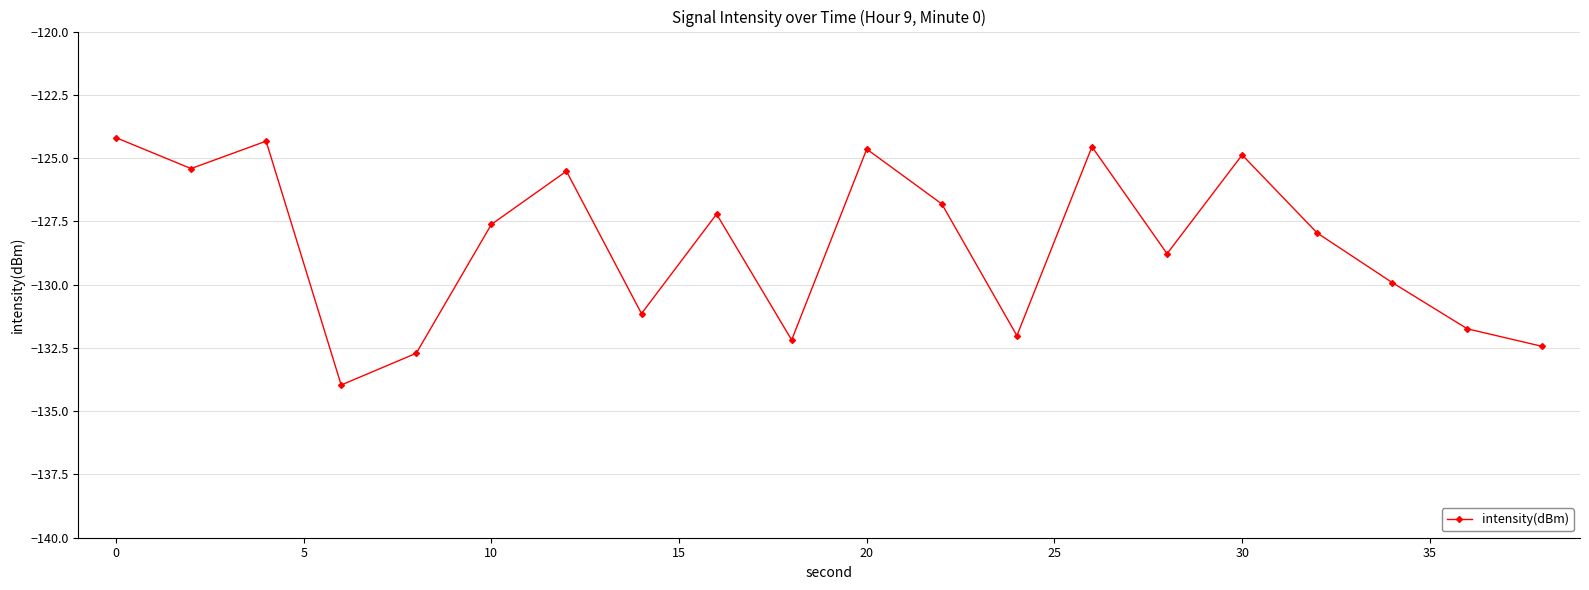

What is the difference between the maximum and minimum values?

9.8